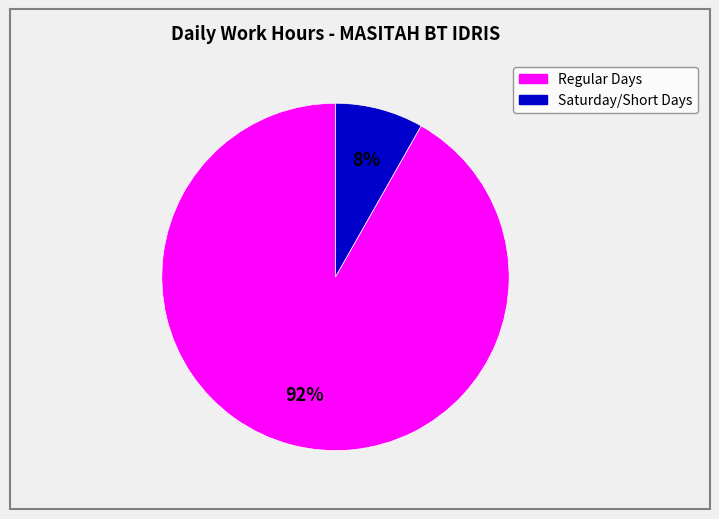

Count the number of slices in the pie.

2